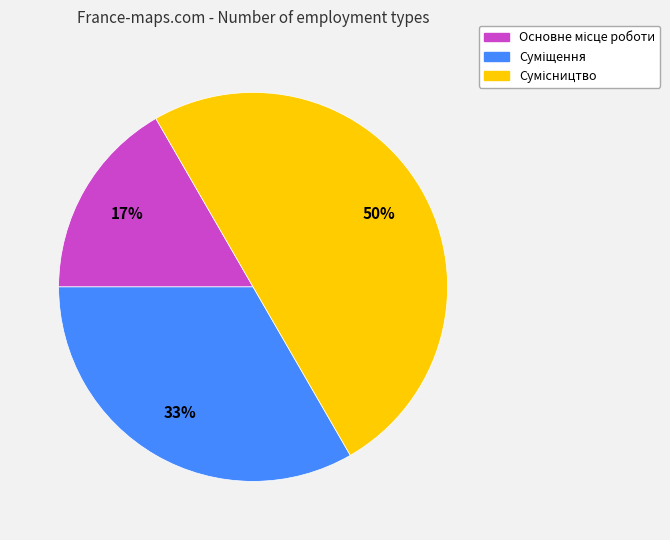

To the nearest percent, what is the average slice percentage?

33%